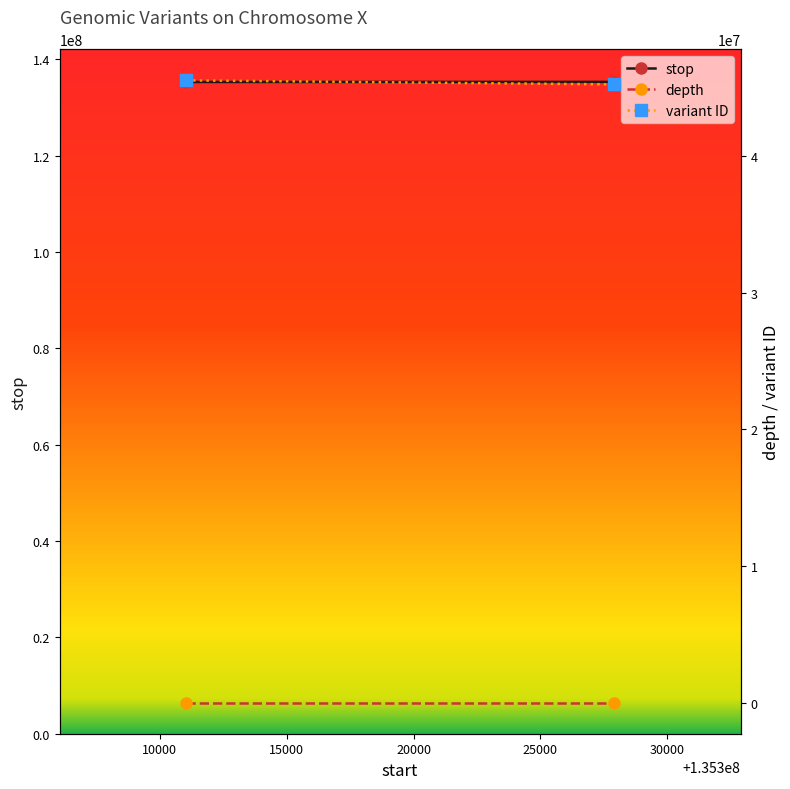

Reading right to left, list all the values displayed in this chart.

stop: 135327899	135311095
depth: 8	1
variant ID: 45234614	45528414